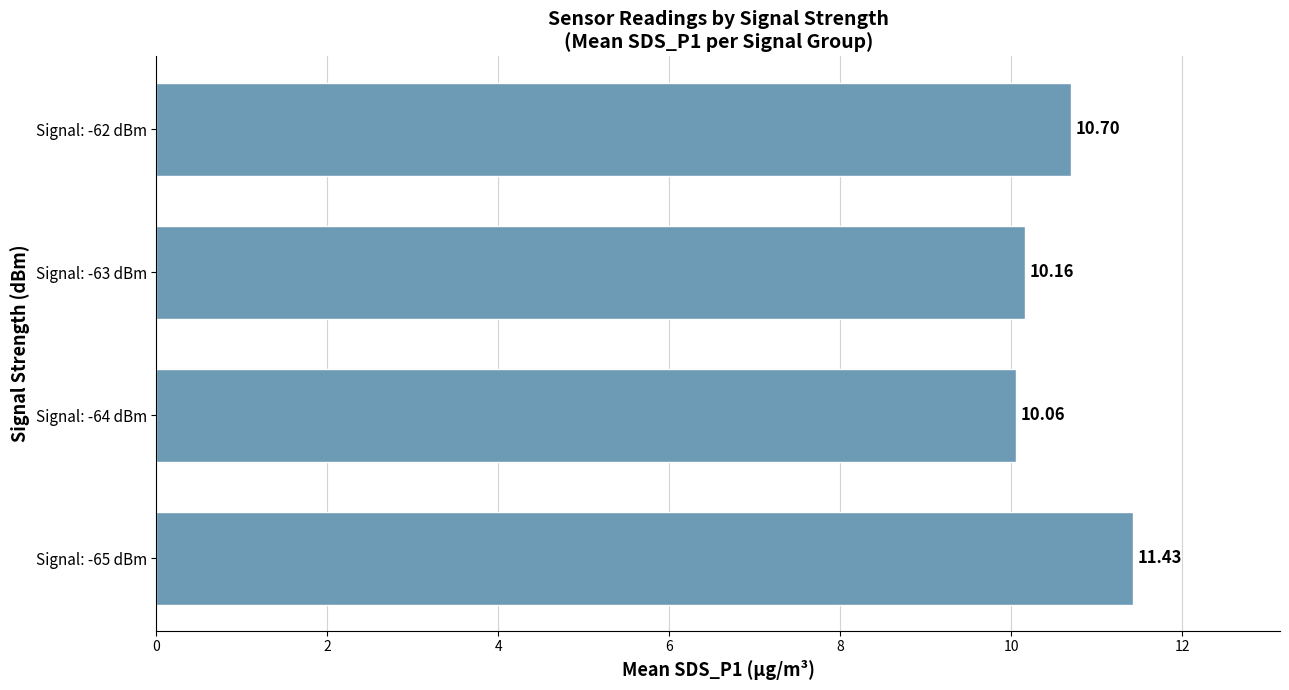

Rank the categories by value from lowest to highest.

Signal: -64 dBm, Signal: -63 dBm, Signal: -62 dBm, Signal: -65 dBm